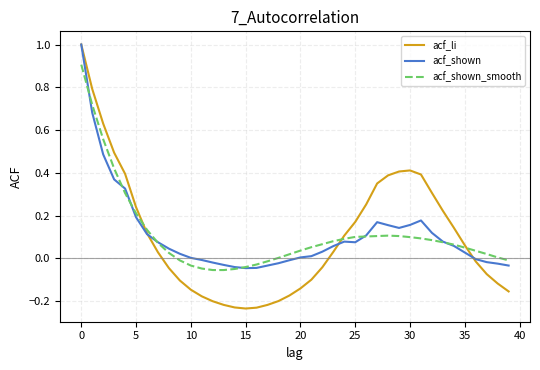

Which series has the widest spread of values?

acf_li